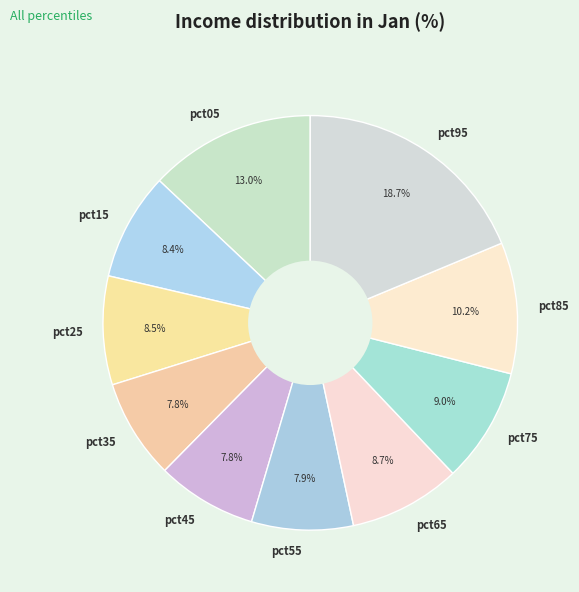

Does pct95 represent more than half of the total?

No